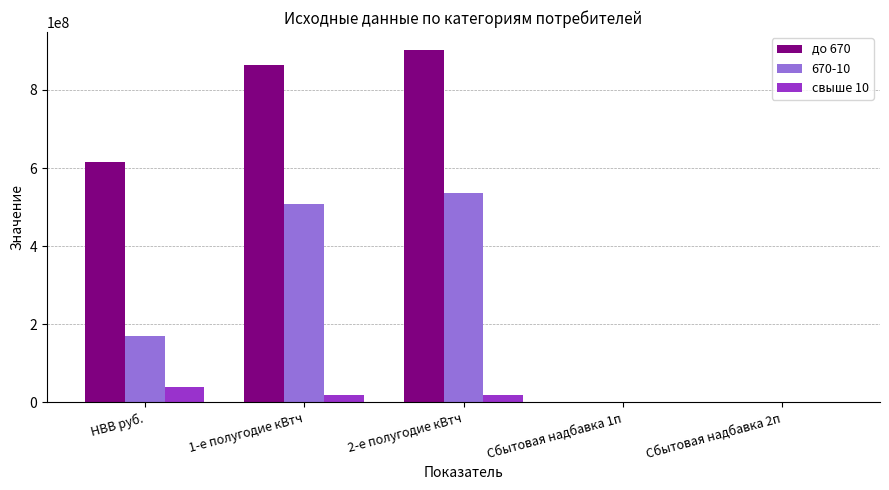

Which series has the widest spread of values?

до 670